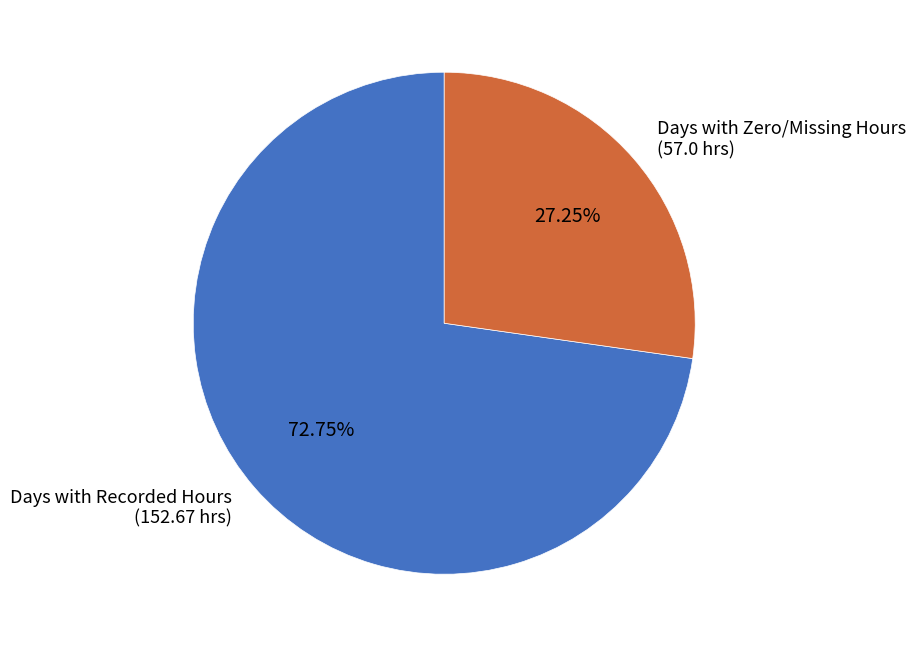

Rank the categories by value from highest to lowest.

Days with Recorded Hours (152.67 hrs), Days with Zero/Missing Hours (57.0 hrs)